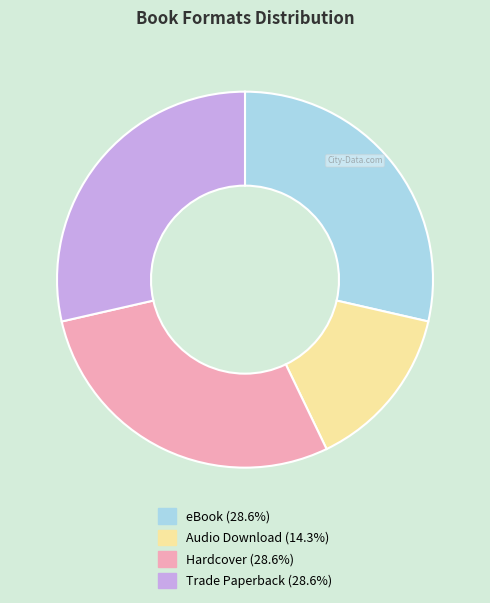

Which category has the smallest portion of the pie?

Audio Download